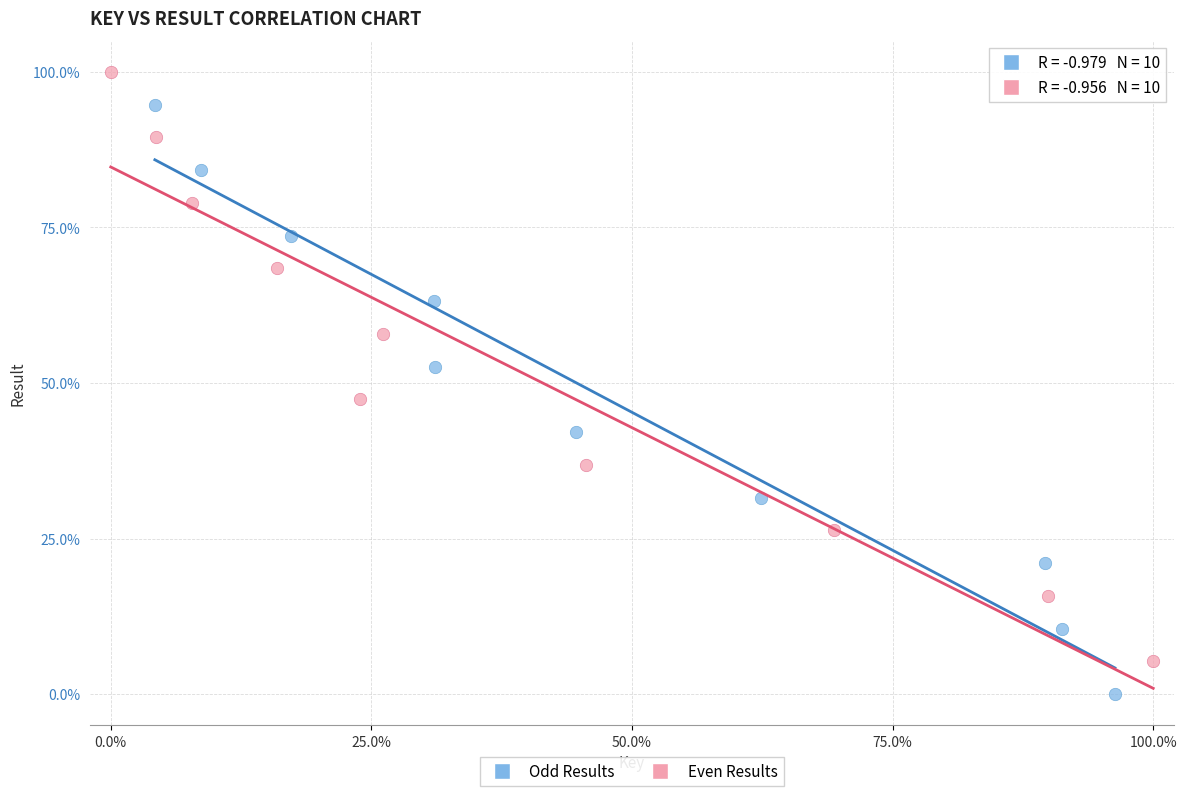

Which series contains the lowest Y value?

Odd Results